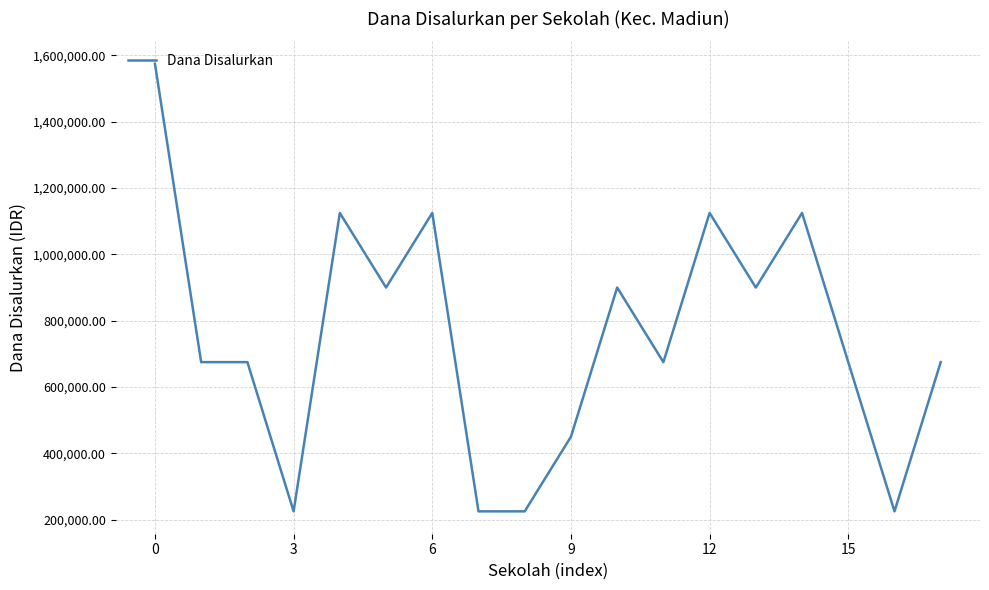

What is the difference between the maximum and minimum values?

1350000